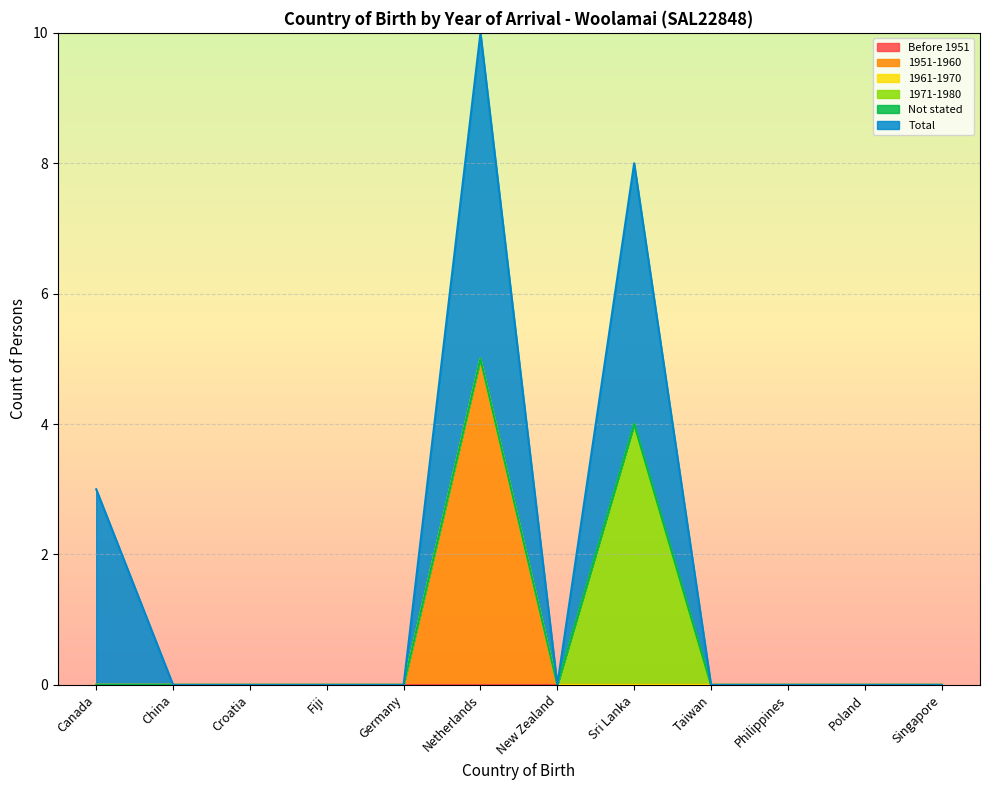

How many distinct data groups are displayed?

6